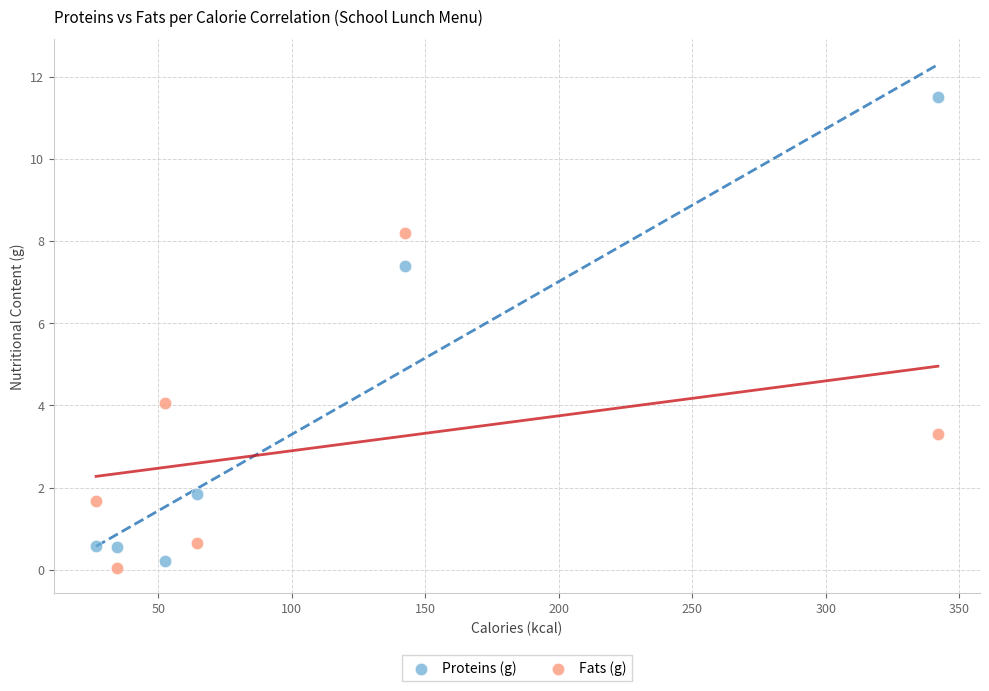

Which series contains the lowest Y value?

Fats (g)